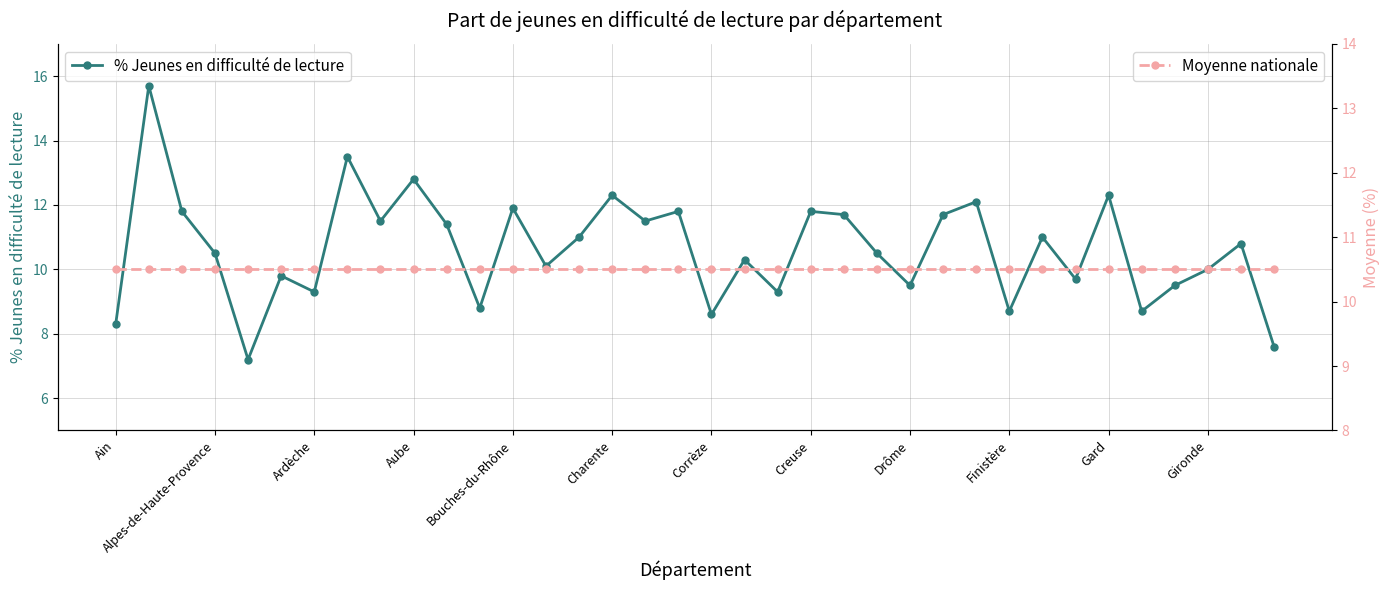

In % Jeunes en difficulté de lecture, how many points are higher than both neighbors (excluding endpoints)?

13